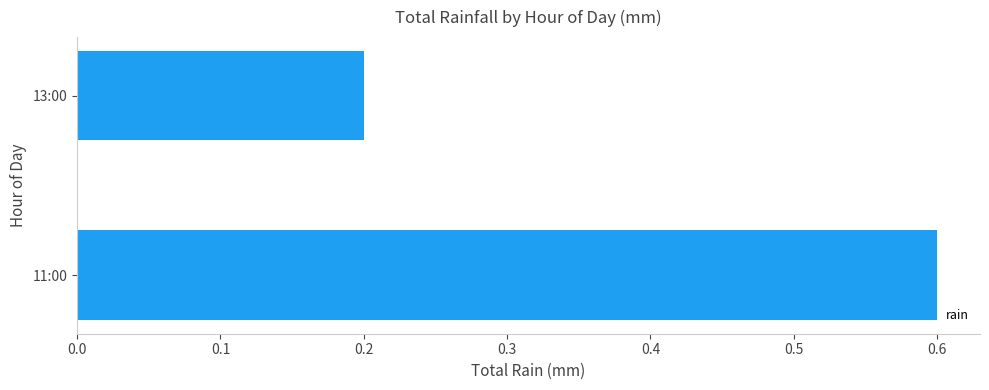

List the labels in order of value, largest first.

11:00, 13:00